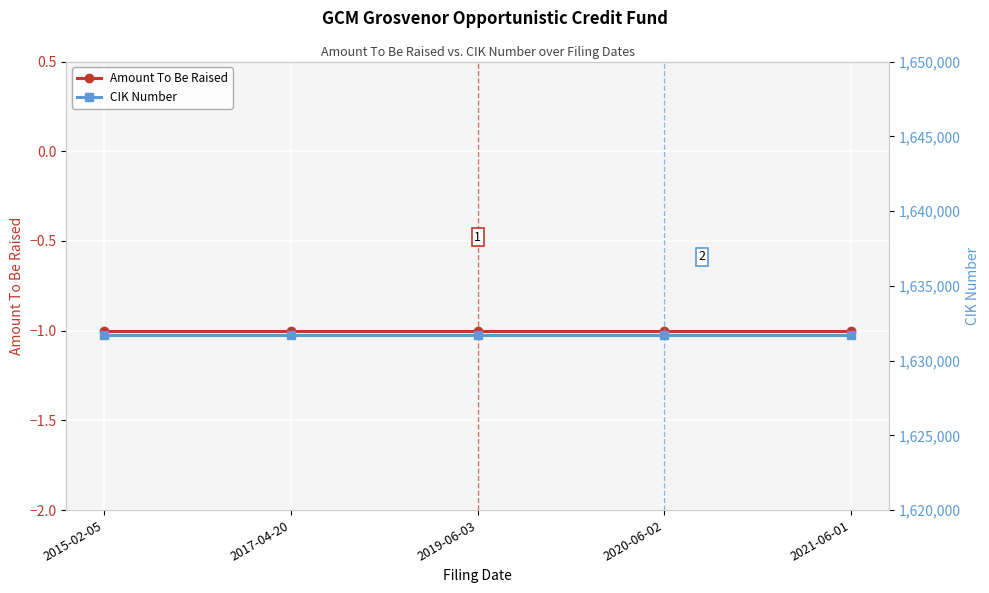

Reading left to right, list all the values displayed in this chart.

Amount To Be Raised: 2015-02-05=-1	2017-04-20=-1	2019-06-03=-1	2020-06-02=-1	2021-06-01=-1
CIK Number: 2015-02-05=1631696	2017-04-20=1631696	2019-06-03=1631696	2020-06-02=1631696	2021-06-01=1631696